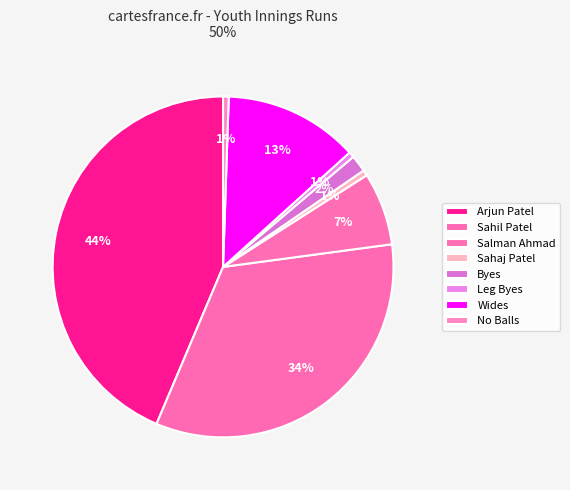

To the nearest percent, what portion does Salman Ahmad represent?

7%